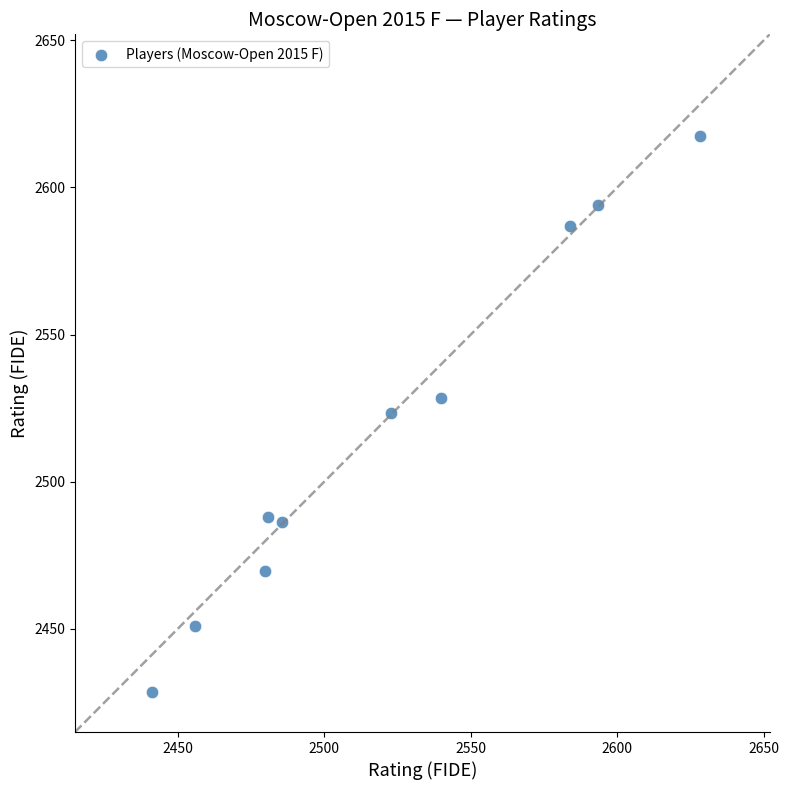

What is the average X value?

2521.2